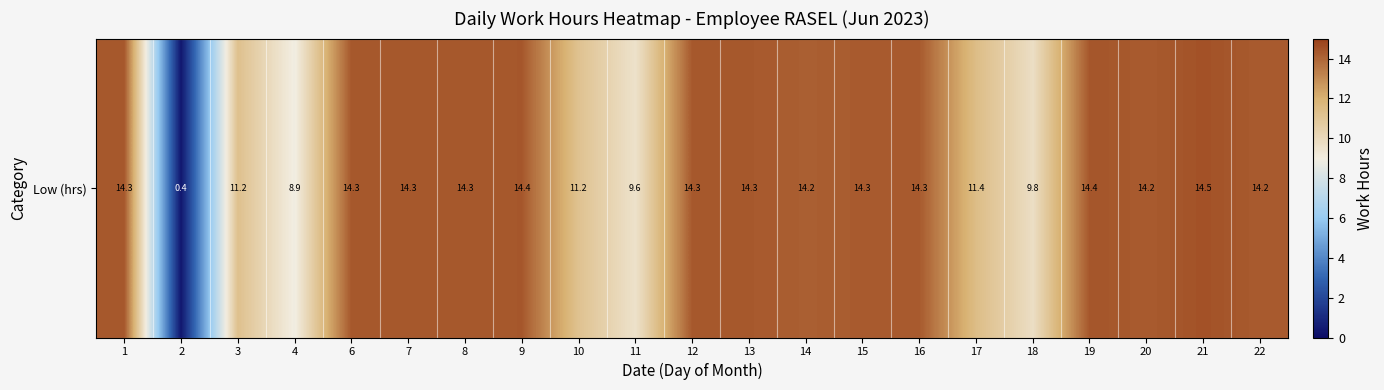

At which label does the data first exceed 14?

1